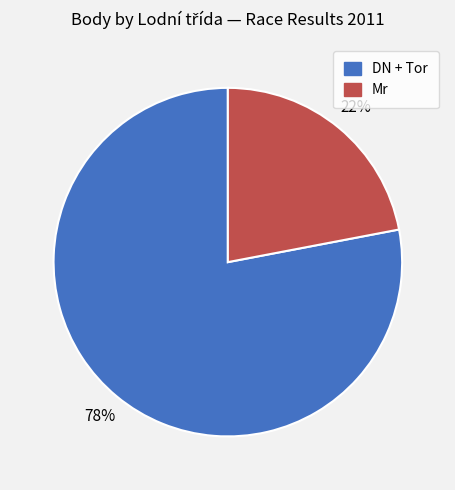

How many segments does this pie chart have?

2